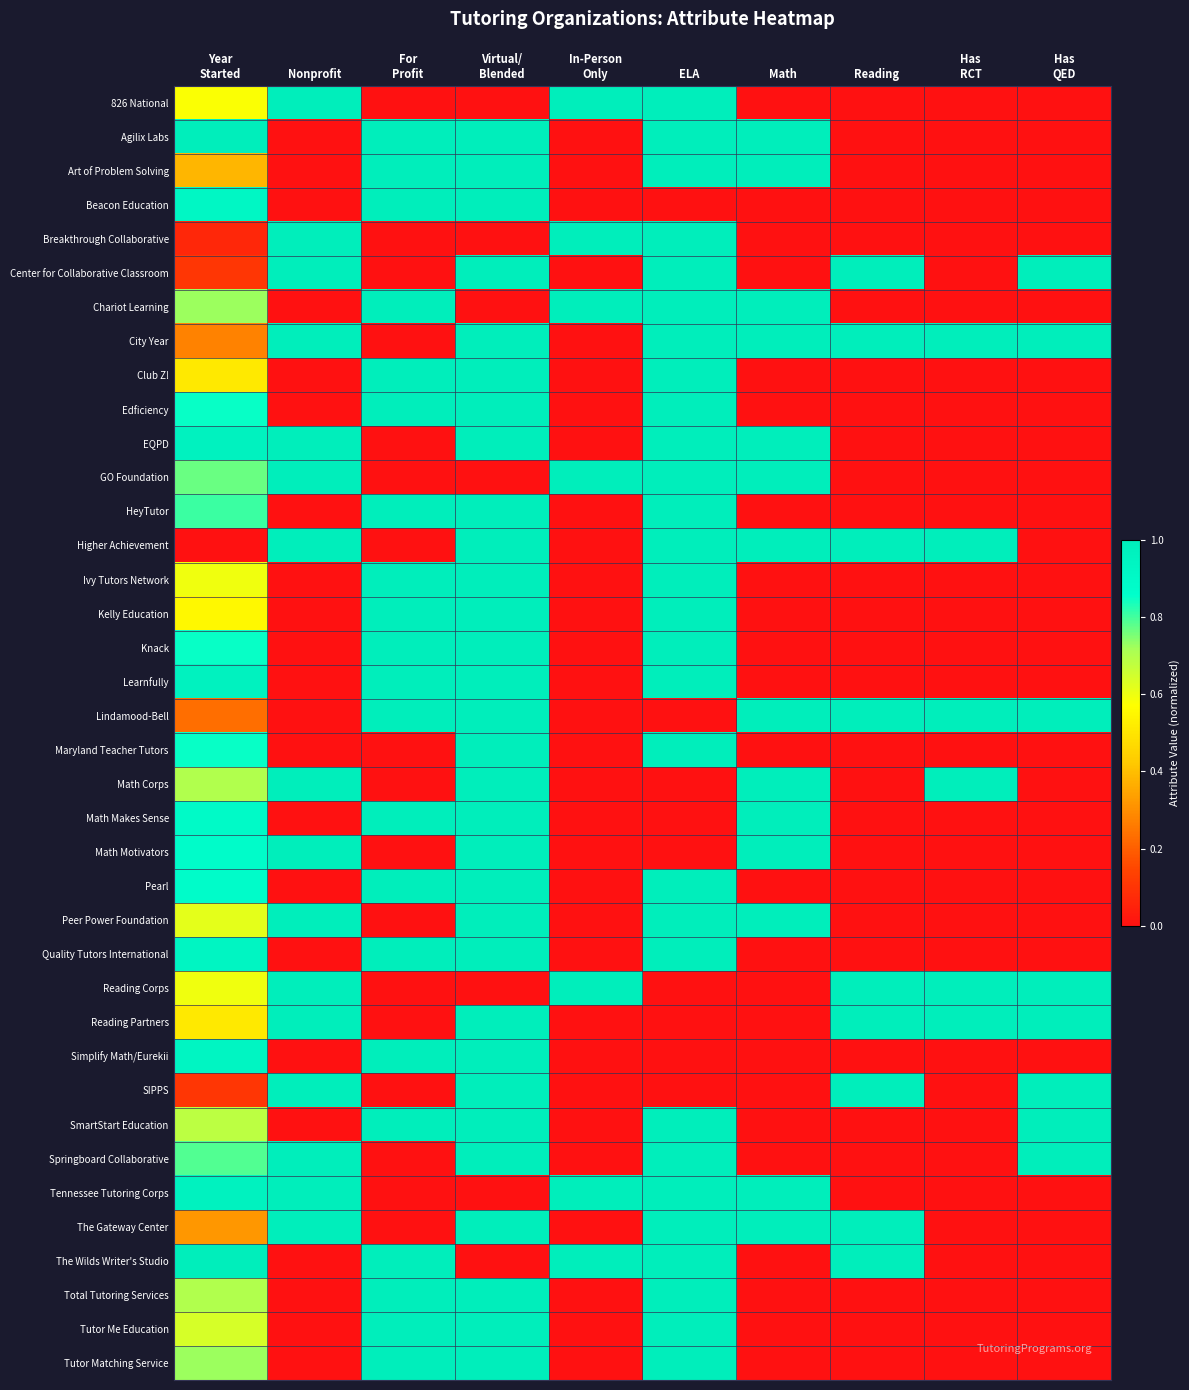

Reading left to right, extract all data points from this chart.

826 National: Year
Started=0.6	Nonprofit=1.0	For
Profit=0.0	Virtual/
Blended=0.0	In-Person
Only=1.0	ELA=1.0	Math=0.0	Reading=0.0	Has
RCT=0.0	Has
QED=0.0
Agilix Labs: Year
Started=1.0	Nonprofit=0.0	For
Profit=1.0	Virtual/
Blended=1.0	In-Person
Only=0.0	ELA=1.0	Math=1.0	Reading=0.0	Has
RCT=0.0	Has
QED=0.0
Art of Problem Solving: Year
Started=0.4	Nonprofit=0.0	For
Profit=1.0	Virtual/
Blended=1.0	In-Person
Only=0.0	ELA=1.0	Math=1.0	Reading=0.0	Has
RCT=0.0	Has
QED=0.0
Beacon Education: Year
Started=0.9	Nonprofit=0.0	For
Profit=1.0	Virtual/
Blended=1.0	In-Person
Only=0.0	ELA=0.0	Math=0.0	Reading=0.0	Has
RCT=0.0	Has
QED=0.0
Breakthrough Collaborative: Year
Started=0.1	Nonprofit=1.0	For
Profit=0.0	Virtual/
Blended=0.0	In-Person
Only=1.0	ELA=1.0	Math=0.0	Reading=0.0	Has
RCT=0.0	Has
QED=0.0
Center for Collaborative Classroom: Year
Started=0.1	Nonprofit=1.0	For
Profit=0.0	Virtual/
Blended=1.0	In-Person
Only=0.0	ELA=1.0	Math=0.0	Reading=1.0	Has
RCT=0.0	Has
QED=1.0
Chariot Learning: Year
Started=0.7	Nonprofit=0.0	For
Profit=1.0	Virtual/
Blended=0.0	In-Person
Only=1.0	ELA=1.0	Math=1.0	Reading=0.0	Has
RCT=0.0	Has
QED=0.0
City Year: Year
Started=0.3	Nonprofit=1.0	For
Profit=0.0	Virtual/
Blended=1.0	In-Person
Only=0.0	ELA=1.0	Math=1.0	Reading=1.0	Has
RCT=1.0	Has
QED=1.0
Club Z!: Year
Started=0.5	Nonprofit=0.0	For
Profit=1.0	Virtual/
Blended=1.0	In-Person
Only=0.0	ELA=1.0	Math=0.0	Reading=0.0	Has
RCT=0.0	Has
QED=0.0
Edficiency: Year
Started=0.9	Nonprofit=0.0	For
Profit=1.0	Virtual/
Blended=1.0	In-Person
Only=0.0	ELA=1.0	Math=0.0	Reading=0.0	Has
RCT=0.0	Has
QED=0.0
EQPD: Year
Started=1.0	Nonprofit=1.0	For
Profit=0.0	Virtual/
Blended=1.0	In-Person
Only=0.0	ELA=1.0	Math=1.0	Reading=0.0	Has
RCT=0.0	Has
QED=0.0
GO Foundation: Year
Started=0.8	Nonprofit=1.0	For
Profit=0.0	Virtual/
Blended=0.0	In-Person
Only=1.0	ELA=1.0	Math=1.0	Reading=0.0	Has
RCT=0.0	Has
QED=0.0
HeyTutor: Year
Started=0.8	Nonprofit=0.0	For
Profit=1.0	Virtual/
Blended=1.0	In-Person
Only=0.0	ELA=1.0	Math=0.0	Reading=0.0	Has
RCT=0.0	Has
QED=0.0
Higher Achievement: Year
Started=0.0	Nonprofit=1.0	For
Profit=0.0	Virtual/
Blended=1.0	In-Person
Only=0.0	ELA=1.0	Math=1.0	Reading=1.0	Has
RCT=1.0	Has
QED=0.0
Ivy Tutors Network: Year
Started=0.6	Nonprofit=0.0	For
Profit=1.0	Virtual/
Blended=1.0	In-Person
Only=0.0	ELA=1.0	Math=0.0	Reading=0.0	Has
RCT=0.0	Has
QED=0.0
Kelly Education: Year
Started=0.6	Nonprofit=0.0	For
Profit=1.0	Virtual/
Blended=1.0	In-Person
Only=0.0	ELA=1.0	Math=0.0	Reading=0.0	Has
RCT=0.0	Has
QED=0.0
Knack: Year
Started=0.9	Nonprofit=0.0	For
Profit=1.0	Virtual/
Blended=1.0	In-Person
Only=0.0	ELA=1.0	Math=0.0	Reading=0.0	Has
RCT=0.0	Has
QED=0.0
Learnfully: Year
Started=1.0	Nonprofit=0.0	For
Profit=1.0	Virtual/
Blended=1.0	In-Person
Only=0.0	ELA=1.0	Math=0.0	Reading=0.0	Has
RCT=0.0	Has
QED=0.0
Lindamood-Bell: Year
Started=0.2	Nonprofit=0.0	For
Profit=1.0	Virtual/
Blended=1.0	In-Person
Only=0.0	ELA=0.0	Math=1.0	Reading=1.0	Has
RCT=1.0	Has
QED=1.0
Maryland Teacher Tutors: Year
Started=0.9	Nonprofit=0.0	For
Profit=0.0	Virtual/
Blended=1.0	In-Person
Only=0.0	ELA=1.0	Math=0.0	Reading=0.0	Has
RCT=0.0	Has
QED=0.0
Math Corps: Year
Started=0.7	Nonprofit=1.0	For
Profit=0.0	Virtual/
Blended=1.0	In-Person
Only=0.0	ELA=0.0	Math=1.0	Reading=0.0	Has
RCT=1.0	Has
QED=0.0
Math Makes Sense: Year
Started=0.9	Nonprofit=0.0	For
Profit=1.0	Virtual/
Blended=1.0	In-Person
Only=0.0	ELA=0.0	Math=1.0	Reading=0.0	Has
RCT=0.0	Has
QED=0.0
Math Motivators: Year
Started=0.9	Nonprofit=1.0	For
Profit=0.0	Virtual/
Blended=1.0	In-Person
Only=0.0	ELA=0.0	Math=1.0	Reading=0.0	Has
RCT=0.0	Has
QED=0.0
Pearl: Year
Started=0.9	Nonprofit=0.0	For
Profit=1.0	Virtual/
Blended=1.0	In-Person
Only=0.0	ELA=1.0	Math=0.0	Reading=0.0	Has
RCT=0.0	Has
QED=0.0
Peer Power Foundation: Year
Started=0.6	Nonprofit=1.0	For
Profit=0.0	Virtual/
Blended=1.0	In-Person
Only=0.0	ELA=1.0	Math=1.0	Reading=0.0	Has
RCT=0.0	Has
QED=0.0
Quality Tutors International: Year
Started=0.9	Nonprofit=0.0	For
Profit=1.0	Virtual/
Blended=1.0	In-Person
Only=0.0	ELA=1.0	Math=0.0	Reading=0.0	Has
RCT=0.0	Has
QED=0.0
Reading Corps: Year
Started=0.6	Nonprofit=1.0	For
Profit=0.0	Virtual/
Blended=0.0	In-Person
Only=1.0	ELA=0.0	Math=0.0	Reading=1.0	Has
RCT=1.0	Has
QED=1.0
Reading Partners: Year
Started=0.5	Nonprofit=1.0	For
Profit=0.0	Virtual/
Blended=1.0	In-Person
Only=0.0	ELA=0.0	Math=0.0	Reading=1.0	Has
RCT=1.0	Has
QED=1.0
Simplify Math/Eurekii: Year
Started=0.9	Nonprofit=0.0	For
Profit=1.0	Virtual/
Blended=1.0	In-Person
Only=0.0	ELA=0.0	Math=0.0	Reading=0.0	Has
RCT=0.0	Has
QED=0.0
SIPPS: Year
Started=0.1	Nonprofit=1.0	For
Profit=0.0	Virtual/
Blended=1.0	In-Person
Only=0.0	ELA=0.0	Math=0.0	Reading=1.0	Has
RCT=0.0	Has
QED=1.0
SmartStart Education: Year
Started=0.7	Nonprofit=0.0	For
Profit=1.0	Virtual/
Blended=1.0	In-Person
Only=0.0	ELA=1.0	Math=0.0	Reading=0.0	Has
RCT=0.0	Has
QED=1.0
Springboard Collaborative: Year
Started=0.8	Nonprofit=1.0	For
Profit=0.0	Virtual/
Blended=1.0	In-Person
Only=0.0	ELA=1.0	Math=0.0	Reading=0.0	Has
RCT=0.0	Has
QED=1.0
Tennessee Tutoring Corps: Year
Started=1.0	Nonprofit=1.0	For
Profit=0.0	Virtual/
Blended=0.0	In-Person
Only=1.0	ELA=1.0	Math=1.0	Reading=0.0	Has
RCT=0.0	Has
QED=0.0
The Gateway Center: Year
Started=0.3	Nonprofit=1.0	For
Profit=0.0	Virtual/
Blended=1.0	In-Person
Only=0.0	ELA=1.0	Math=1.0	Reading=1.0	Has
RCT=0.0	Has
QED=0.0
The Wilds Writer's Studio: Year
Started=1.0	Nonprofit=0.0	For
Profit=1.0	Virtual/
Blended=0.0	In-Person
Only=1.0	ELA=1.0	Math=0.0	Reading=1.0	Has
RCT=0.0	Has
QED=0.0
Total Tutoring Services: Year
Started=0.7	Nonprofit=0.0	For
Profit=1.0	Virtual/
Blended=1.0	In-Person
Only=0.0	ELA=1.0	Math=0.0	Reading=0.0	Has
RCT=0.0	Has
QED=0.0
Tutor Me Education: Year
Started=0.6	Nonprofit=0.0	For
Profit=1.0	Virtual/
Blended=1.0	In-Person
Only=0.0	ELA=1.0	Math=0.0	Reading=0.0	Has
RCT=0.0	Has
QED=0.0
Tutor Matching Service: Year
Started=0.7	Nonprofit=0.0	For
Profit=1.0	Virtual/
Blended=1.0	In-Person
Only=0.0	ELA=1.0	Math=0.0	Reading=0.0	Has
RCT=0.0	Has
QED=0.0